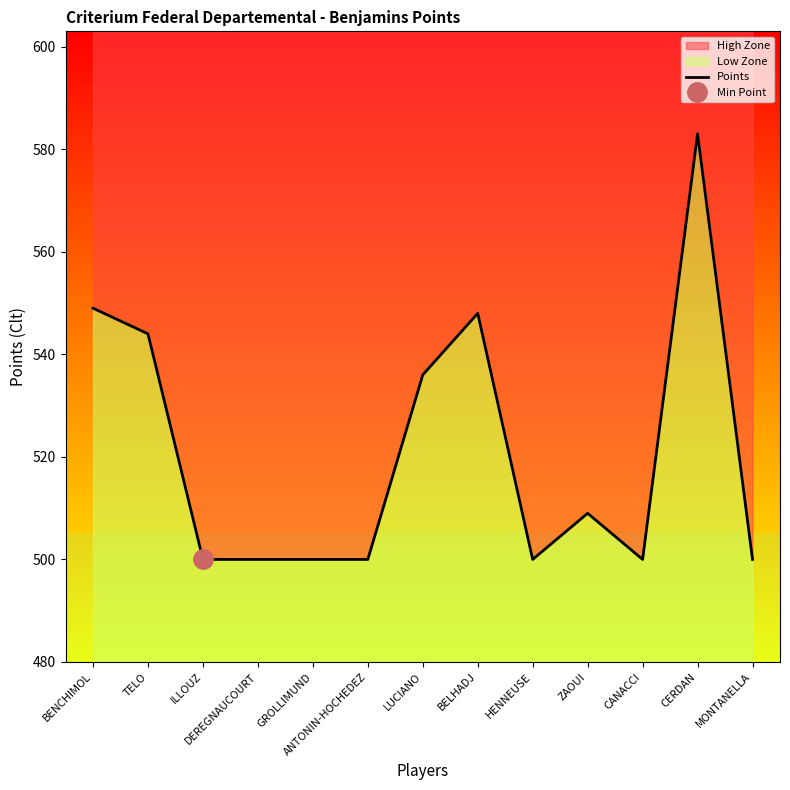

What is the difference between the values at CERDAN and DEREGNAUCOURT?

83